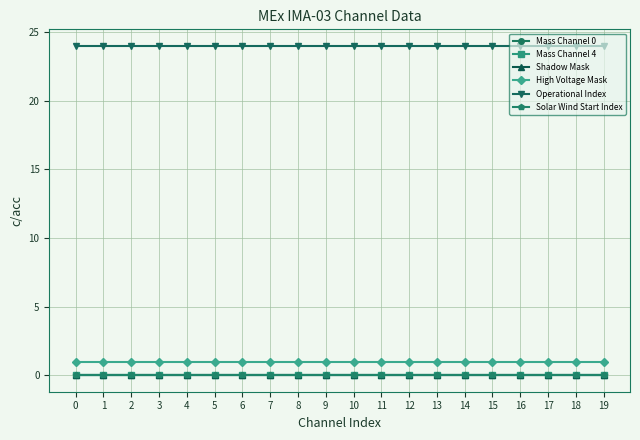

What are all the series names shown in the legend?

Mass Channel 0, Mass Channel 4, Shadow Mask, High Voltage Mask, Operational Index, Solar Wind Start Index